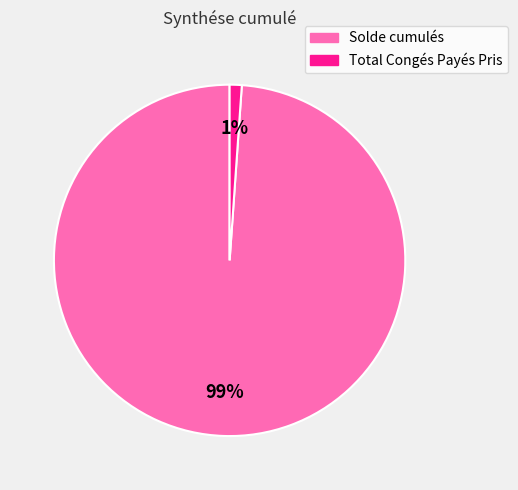

Which slice represents more than half of the pie?

Solde cumulés